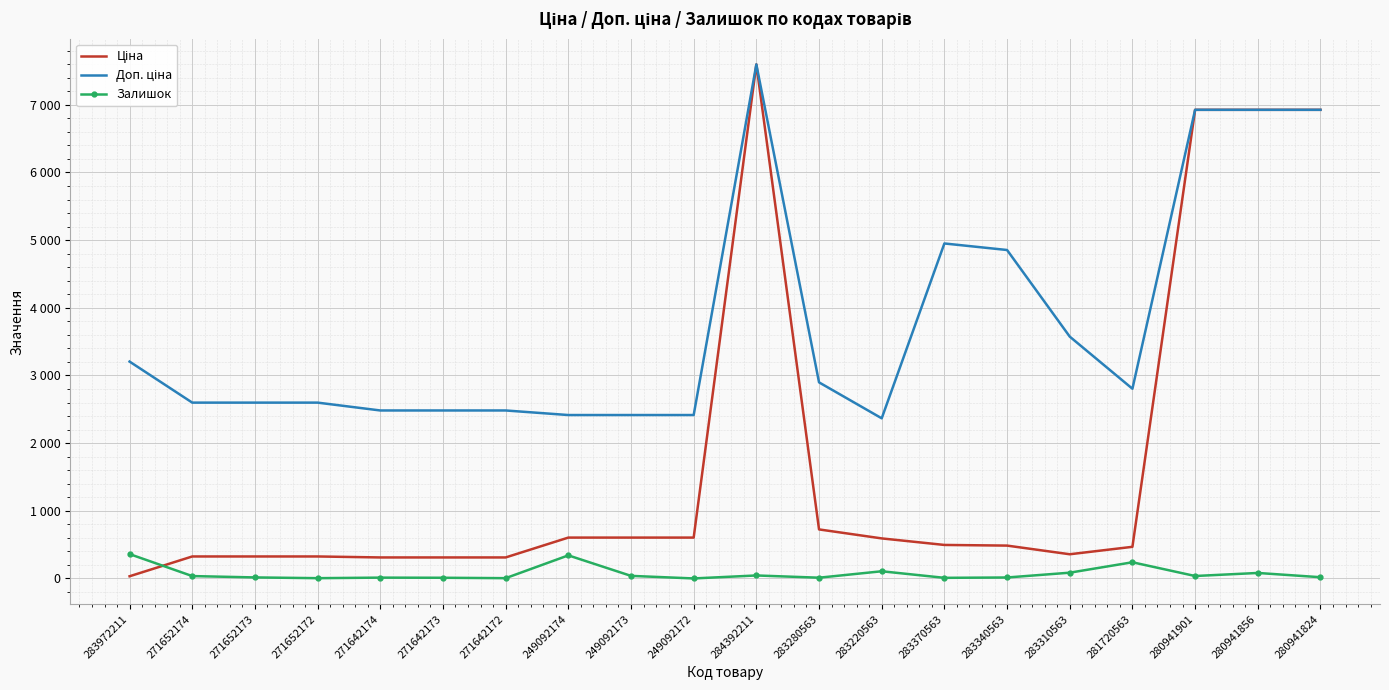

Reading left to right, transcribe all the data shown in this chart.

Ціна: 283972211=32.0	271652174=324.8	271652173=324.8	271652172=324.8	271642174=310.3	271642173=310.3	271642172=310.3	249092174=603.7	249092173=603.7	249092172=603.7	284392211=7596.5	283280563=724.5	283220563=591.6	283370563=495.0	283340563=485.4	283310563=357.4	281720563=467.3	280941901=6925.7	280941856=6925.7	280941824=6925.7
Доп. ціна: 283972211=3205.0	271652174=2598.3	271652173=2598.3	271652172=2598.3	271642174=2482.4	271642173=2482.4	271642172=2482.4	249092174=2414.8	249092173=2414.8	249092172=2414.8	284392211=7596.5	283280563=2897.8	283220563=2366.5	283370563=4950.4	283340563=4853.8	283310563=3573.9	281720563=2803.6	280941901=6925.7	280941856=6925.7	280941824=6925.7
Залишок: 283972211=360.0	271652174=35.0	271652173=15.0	271652172=4.0	271642174=12.0	271642173=10.0	271642172=4.0	249092174=341.0	249092173=38.0	249092172=0.0	284392211=44.0	283280563=11.0	283220563=106.0	283370563=9.0	283340563=14.0	283310563=85.0	281720563=239.0	280941901=36.0	280941856=81.0	280941824=18.0